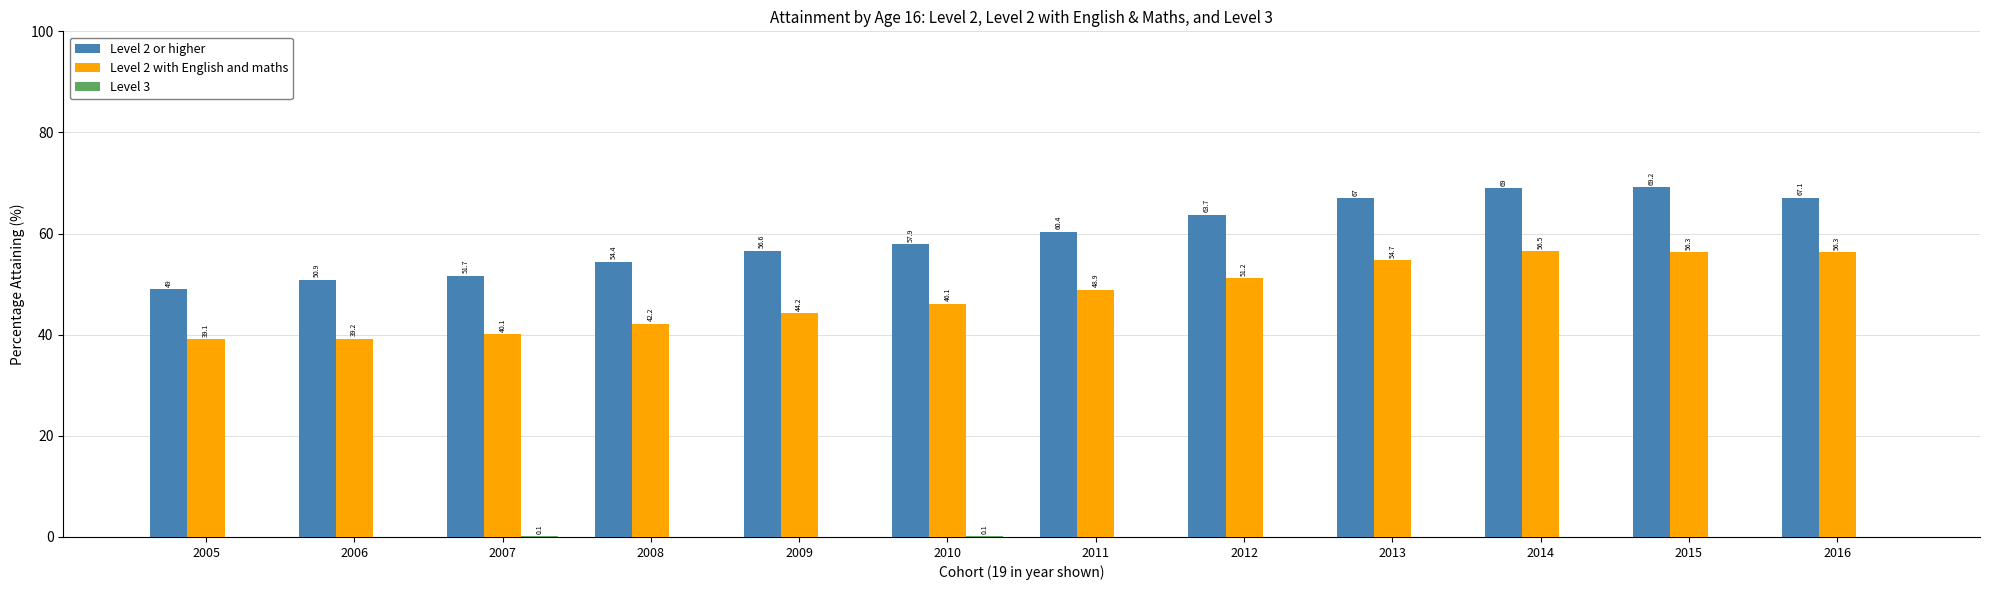

Does the chart contain stacked bars?

No